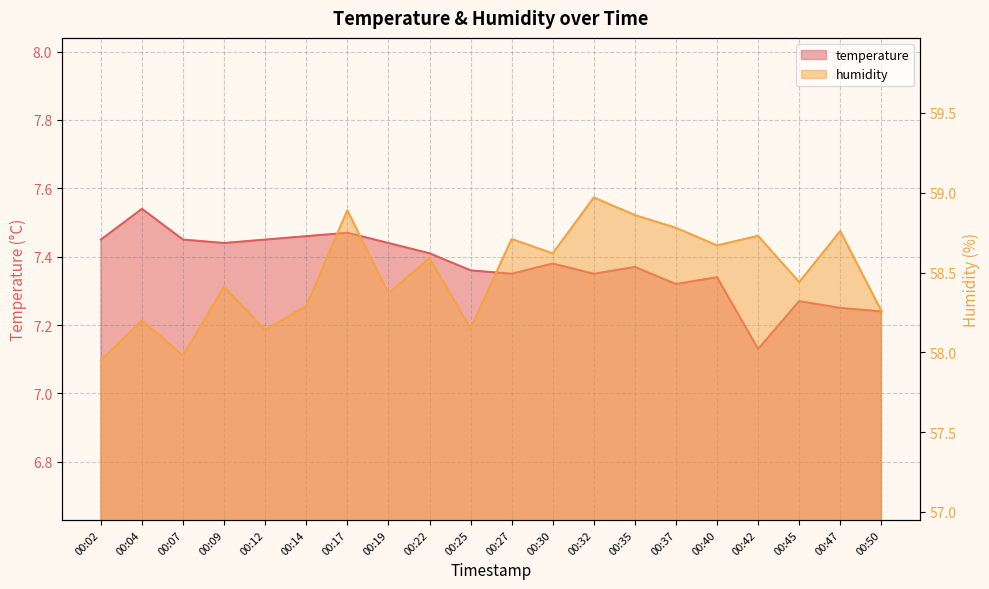

How many interior local valleys does the humidity series have?

7